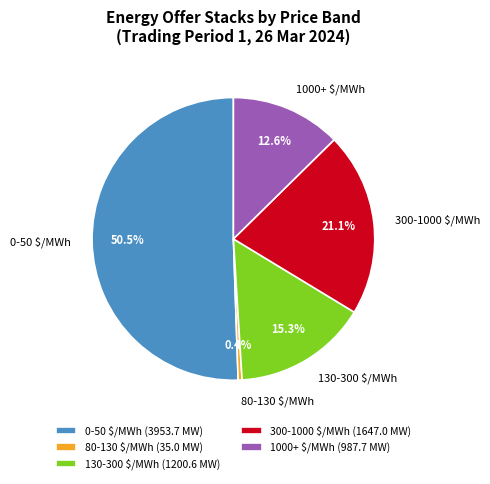

What percentage is NOT represented by 300-1000 $/MWh?

78.9%